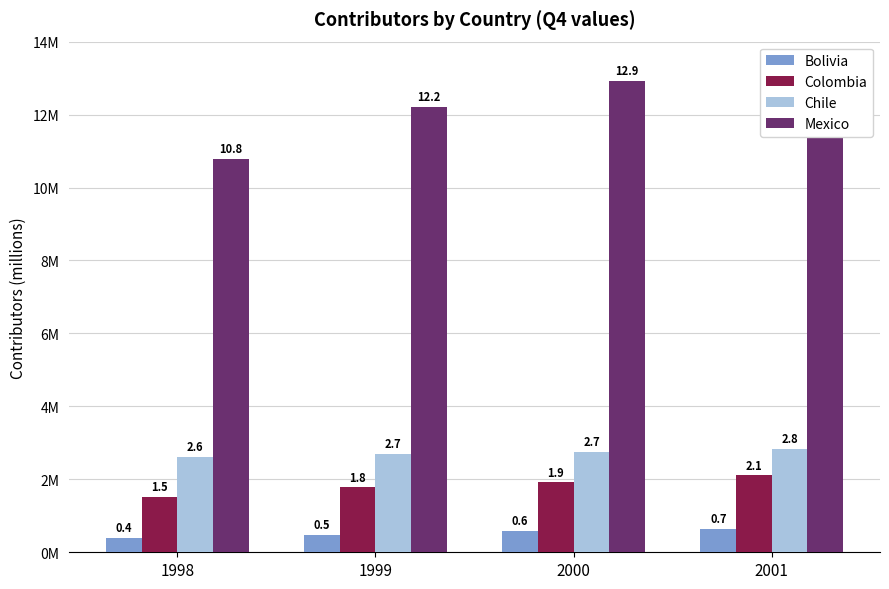

What is the difference between the Mexico values at 2000 and 2001?

1003551